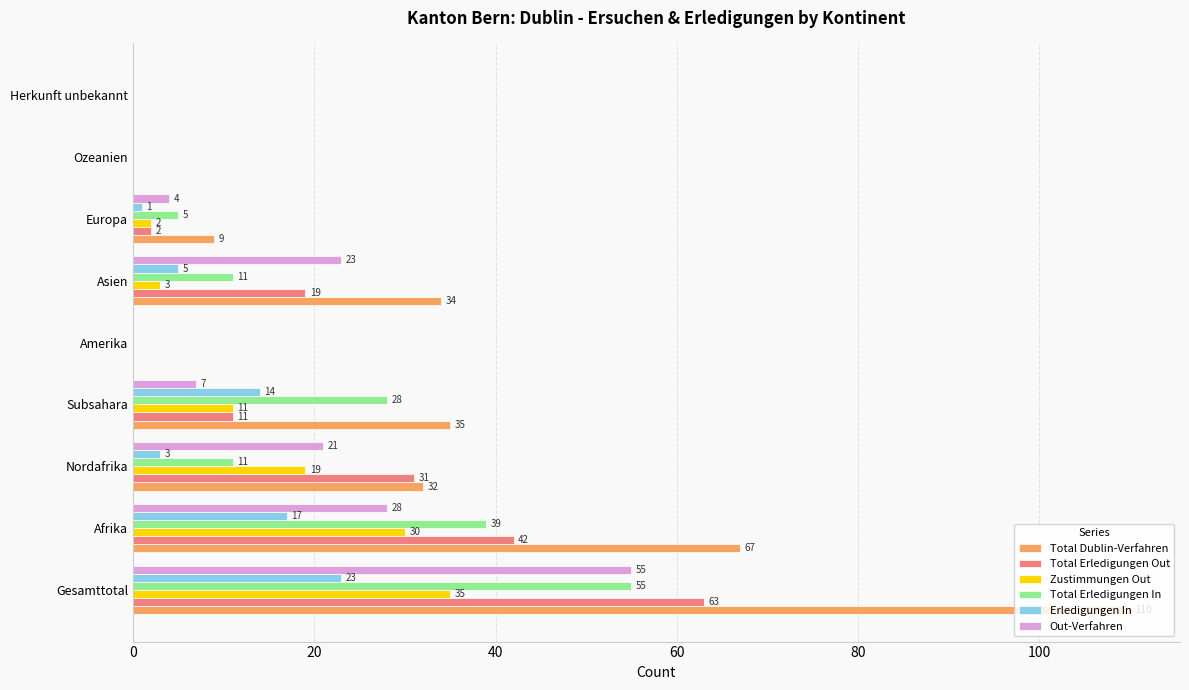

How many positive values does the Total Erledigungen Out series have?

6